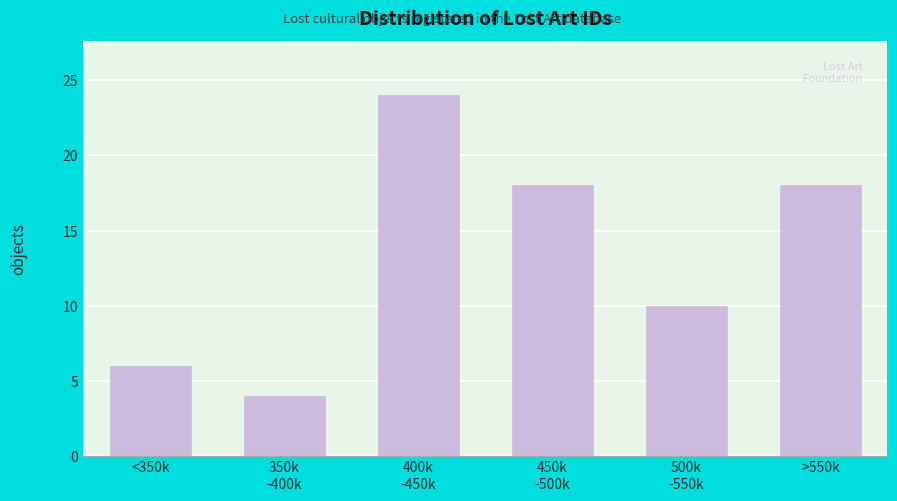

Reading left to right, extract all data points from this chart.

6	4	24	18	10	18